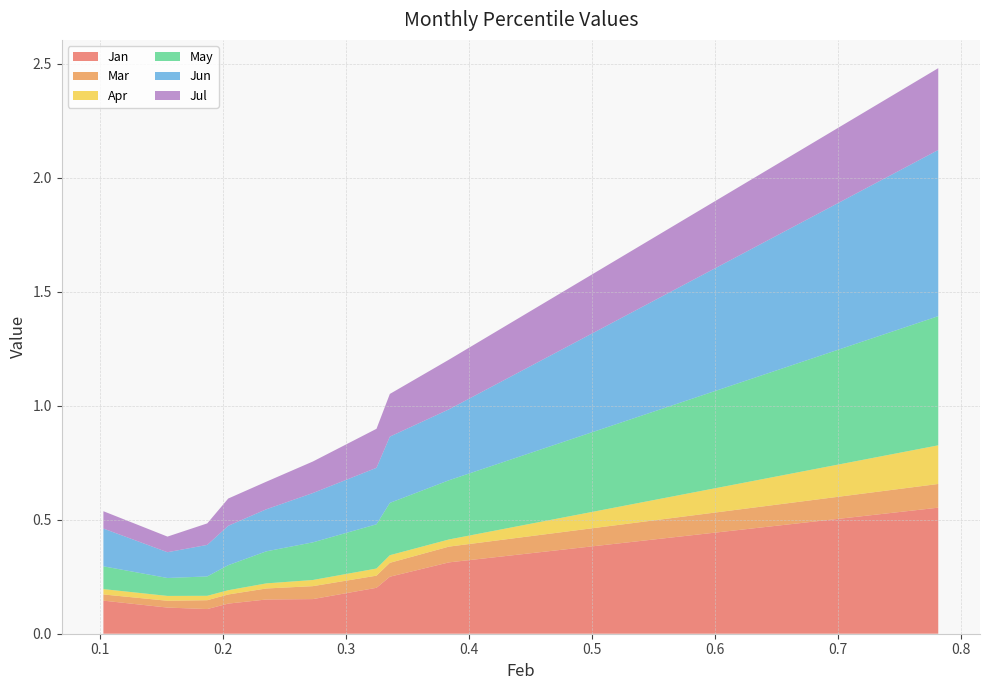

Reading left to right, what are all the values shown in this chart?

Jan: 0.1	0.1	0.1	0.1	0.2	0.2	0.2	0.3	0.3	0.6
Mar: 0.0	0.0	0.0	0.0	0.0	0.1	0.1	0.1	0.1	0.1
Apr: 0.0	0.0	0.0	0.0	0.0	0.0	0.0	0.0	0.0	0.2
May: 0.1	0.1	0.1	0.1	0.1	0.2	0.2	0.2	0.3	0.6
Jun: 0.2	0.1	0.1	0.2	0.2	0.2	0.2	0.3	0.3	0.7
Jul: 0.1	0.1	0.1	0.1	0.1	0.1	0.2	0.2	0.2	0.4